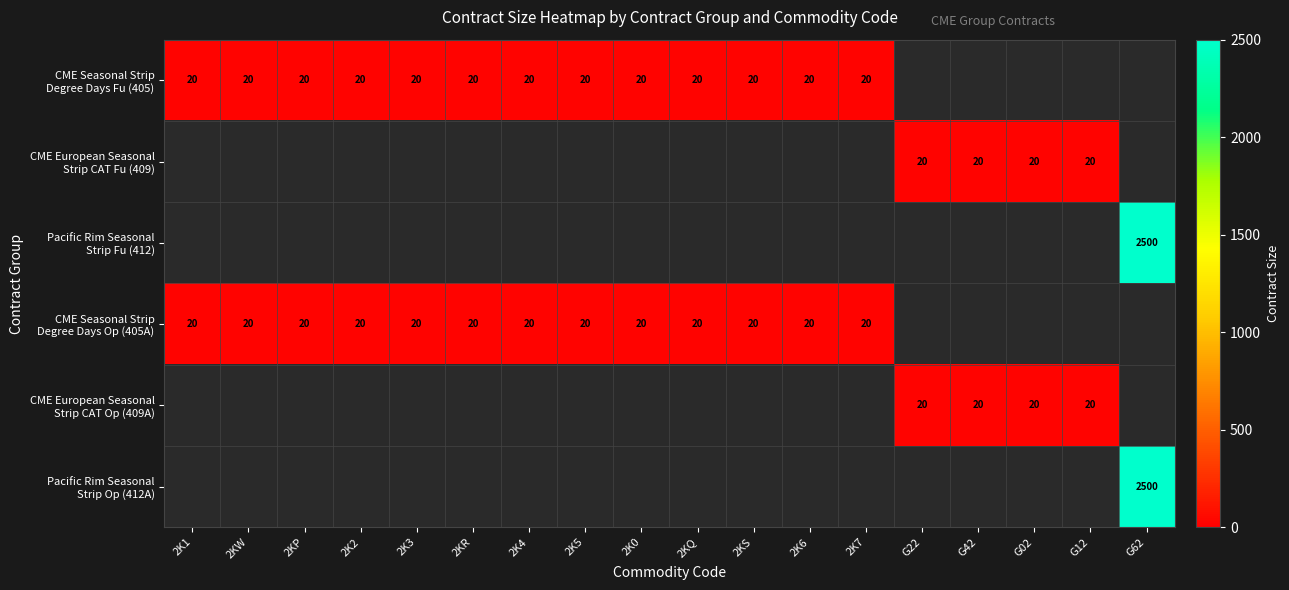

The CME Seasonal Strip Degree Days Fu (405) series shows 20.0 at 2KS. True or false?

True